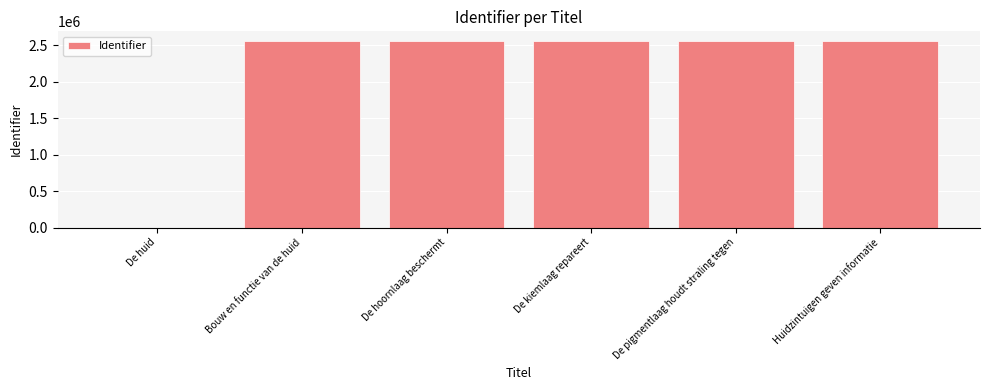

What is the average value?

2138134